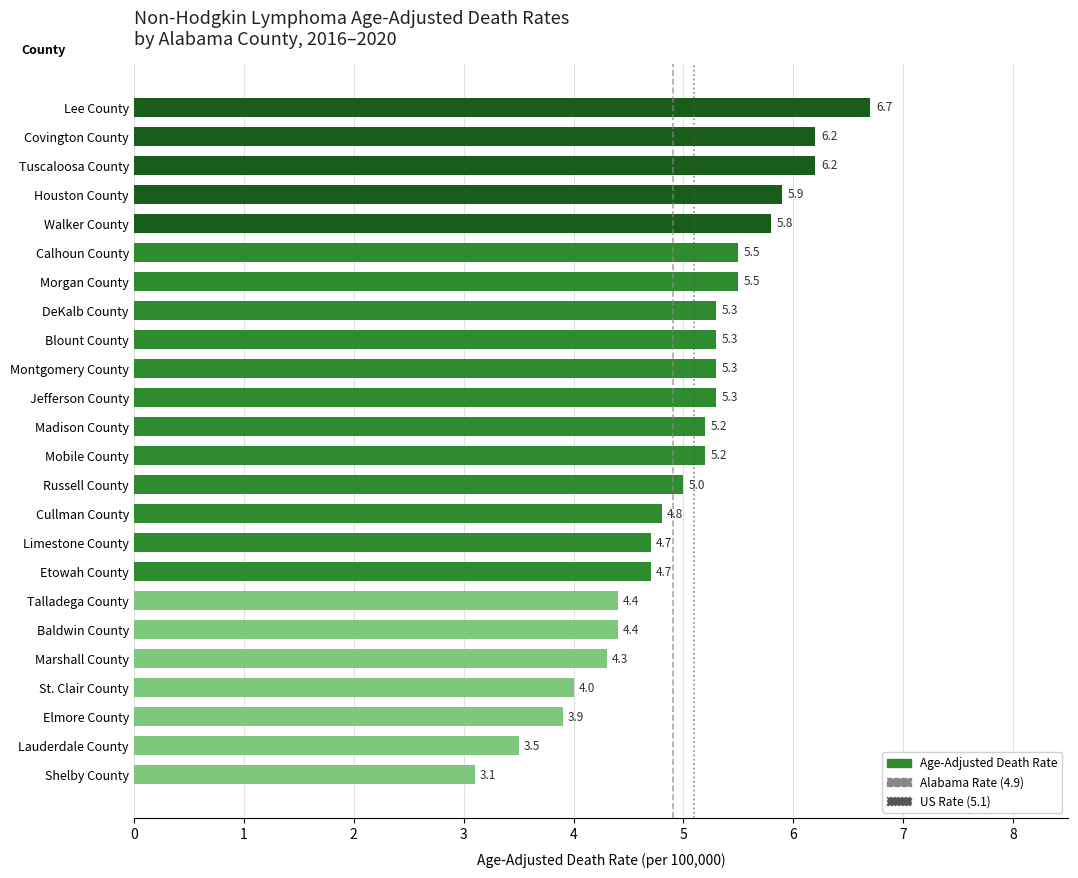

The value at Montgomery County is 8.7. True or false?

False